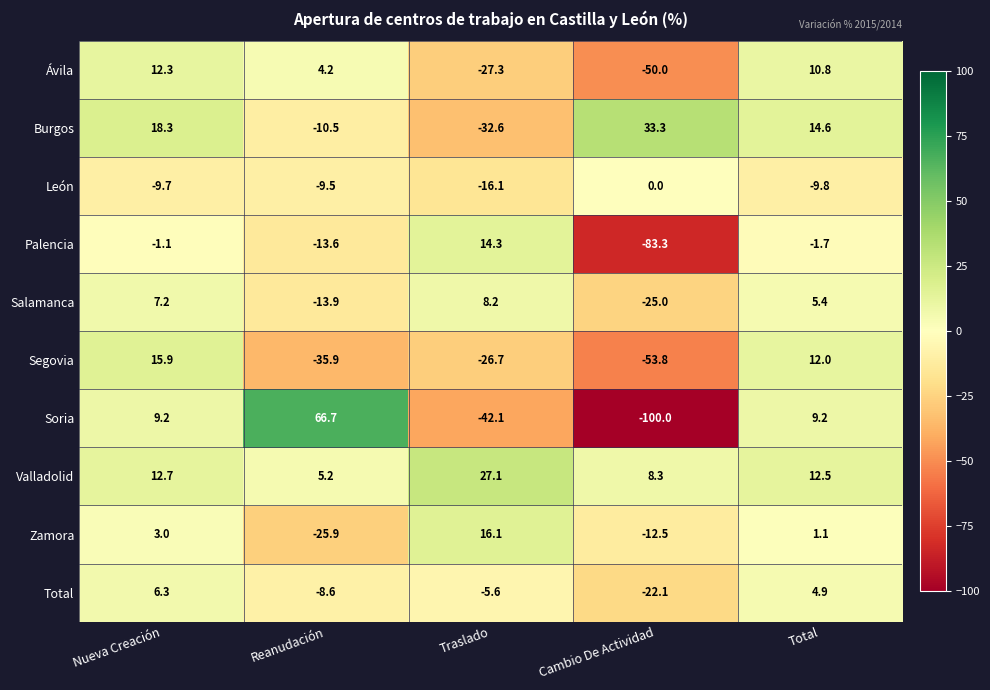

Rank the categories by Total value from lowest to highest.

Cambio De Actividad, Reanudación, Traslado, Total, Nueva Creación